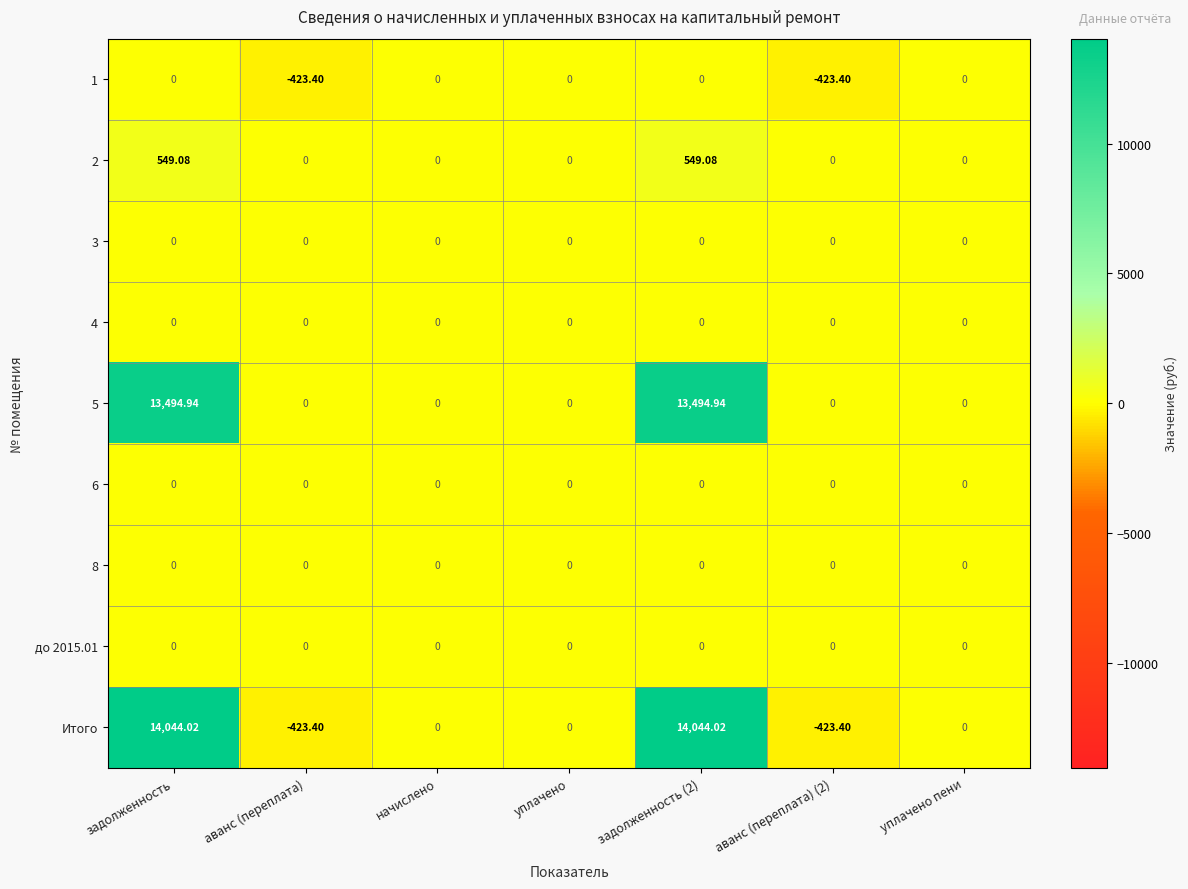

Which series has the largest total across all categories?

Итого